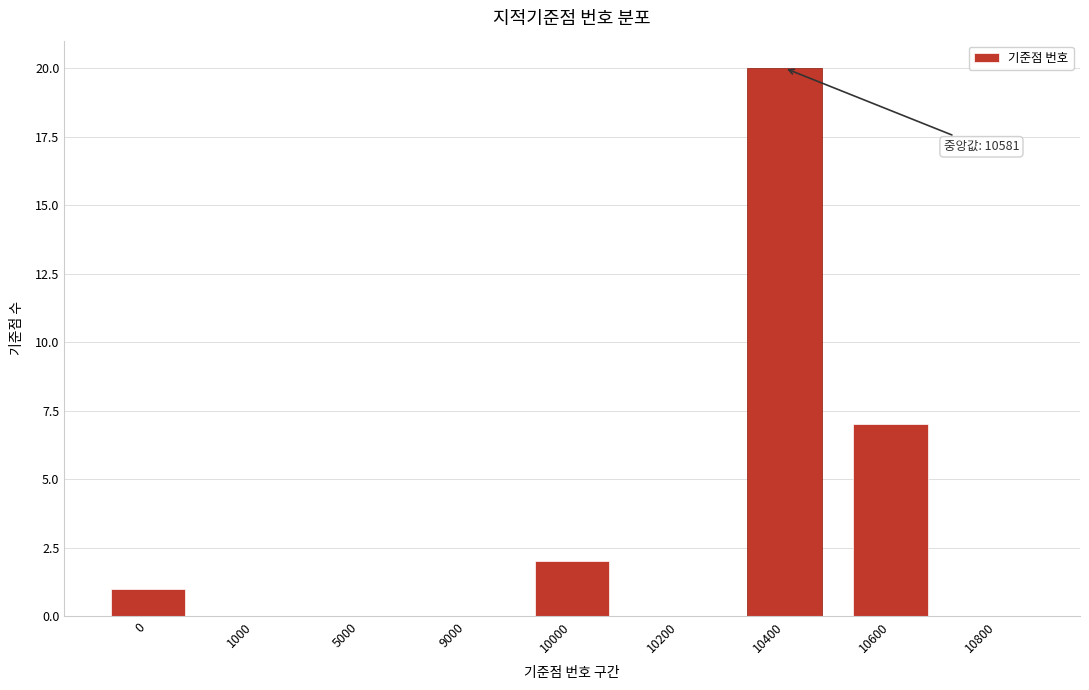

Reading right to left, extract all data points from this chart.

10800=0	10600=7	10400=20	10200=0	10000=2	9000=0	5000=0	1000=0	0=1